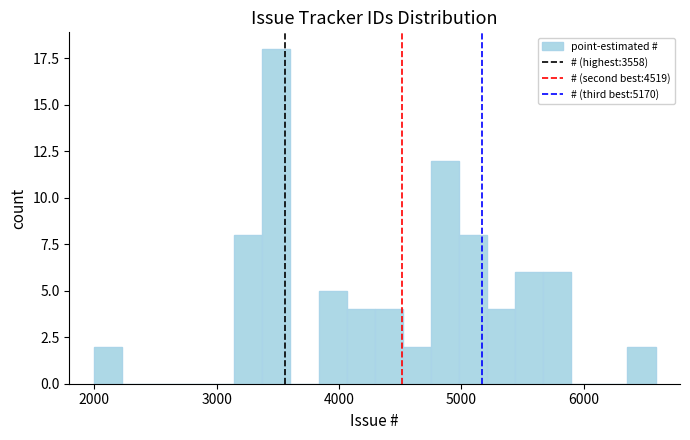

Around what value on the x-axis is the tallest bar? Give the approximate position of its centre, as read against the axis.

3500